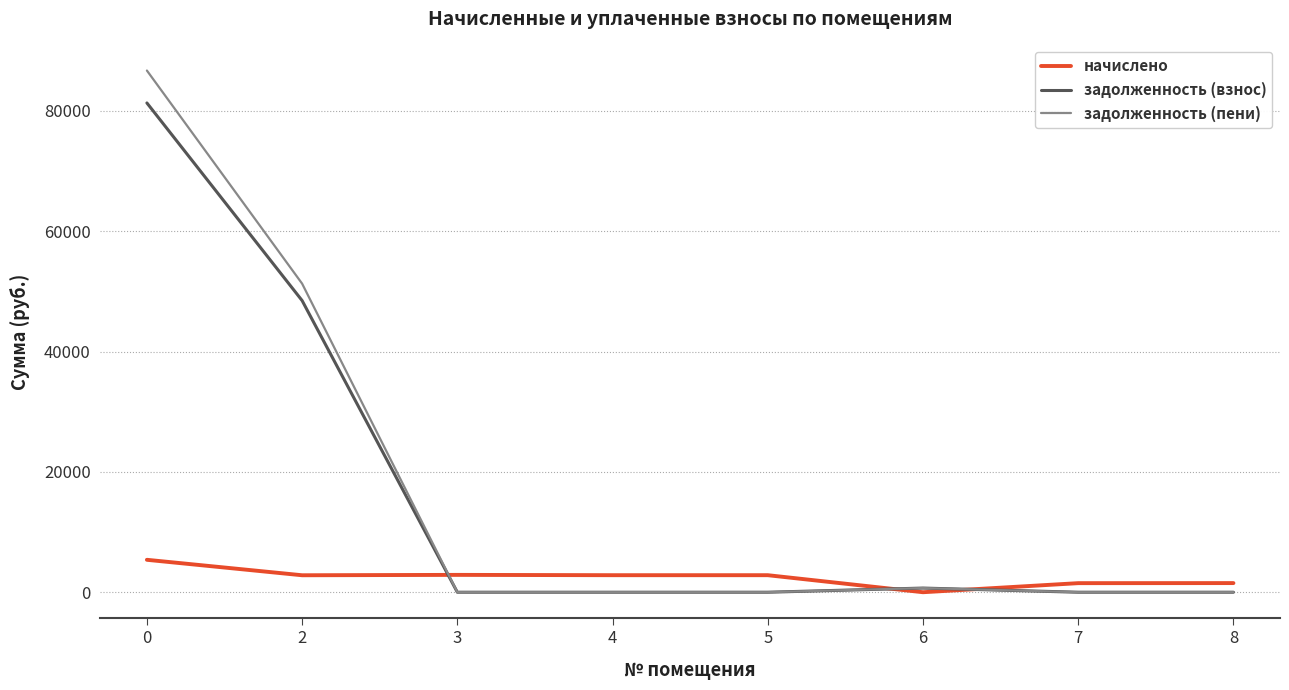

How many categories are shown in the chart?

8